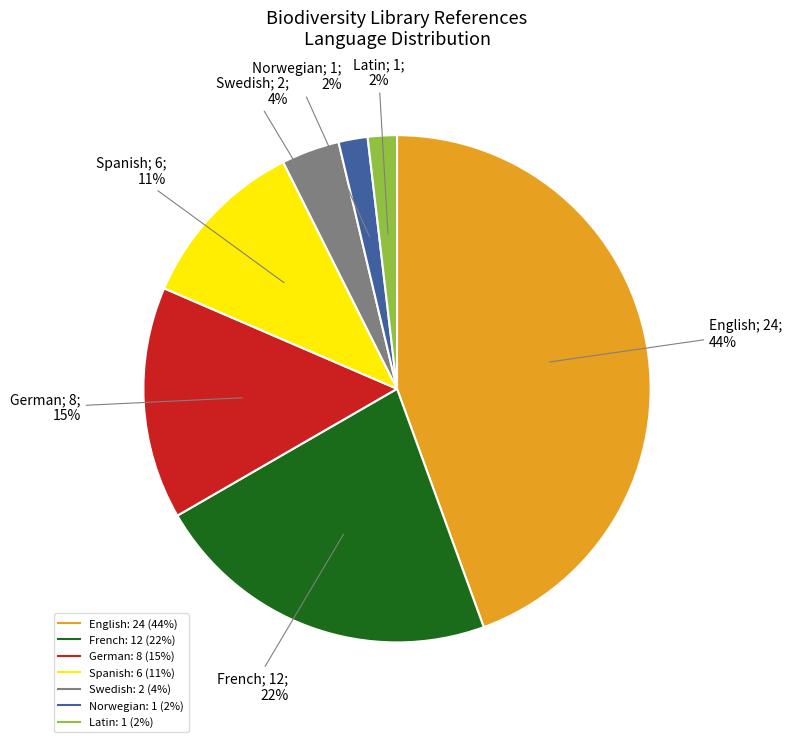

Is there a majority slice in this chart?

No